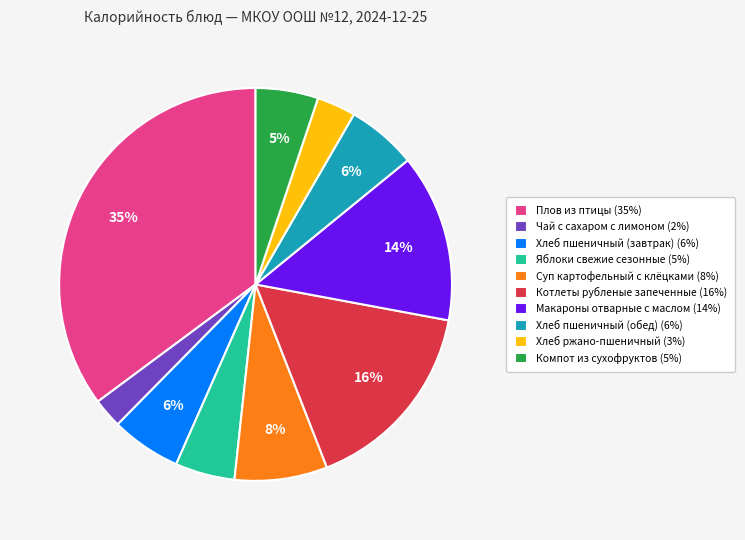

Is it true that Яблоки свежие сезонные is 5% of the pie?

True